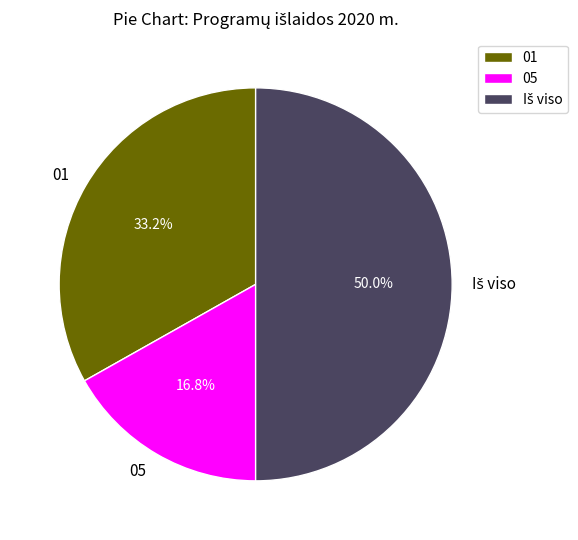

What is the total percentage of 05 and 01?

50.0%